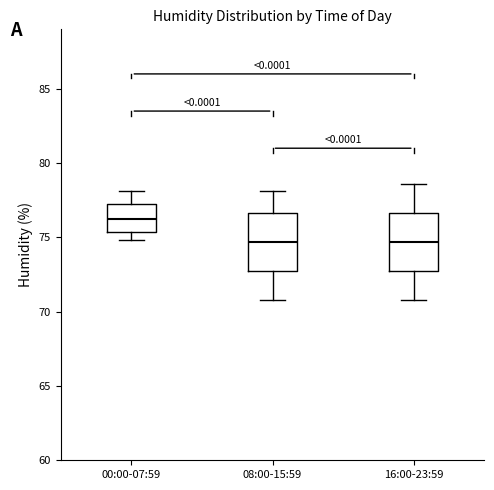

Reading left to right, transcribe this box plot: for each box, give where its median line is, the range the box spans, and where its two whiskers end, as read against the y-axis. The values are not printed on the chart, so give them approximately, as read against the axis.

00:00-07:59: median 76.5, box 75.5 to 77.0, whiskers 75.0 to 78.0
08:00-15:59: median 74.5, box 73.0 to 76.5, whiskers 71.0 to 78.0
16:00-23:59: median 74.5, box 73.0 to 76.5, whiskers 71.0 to 78.5